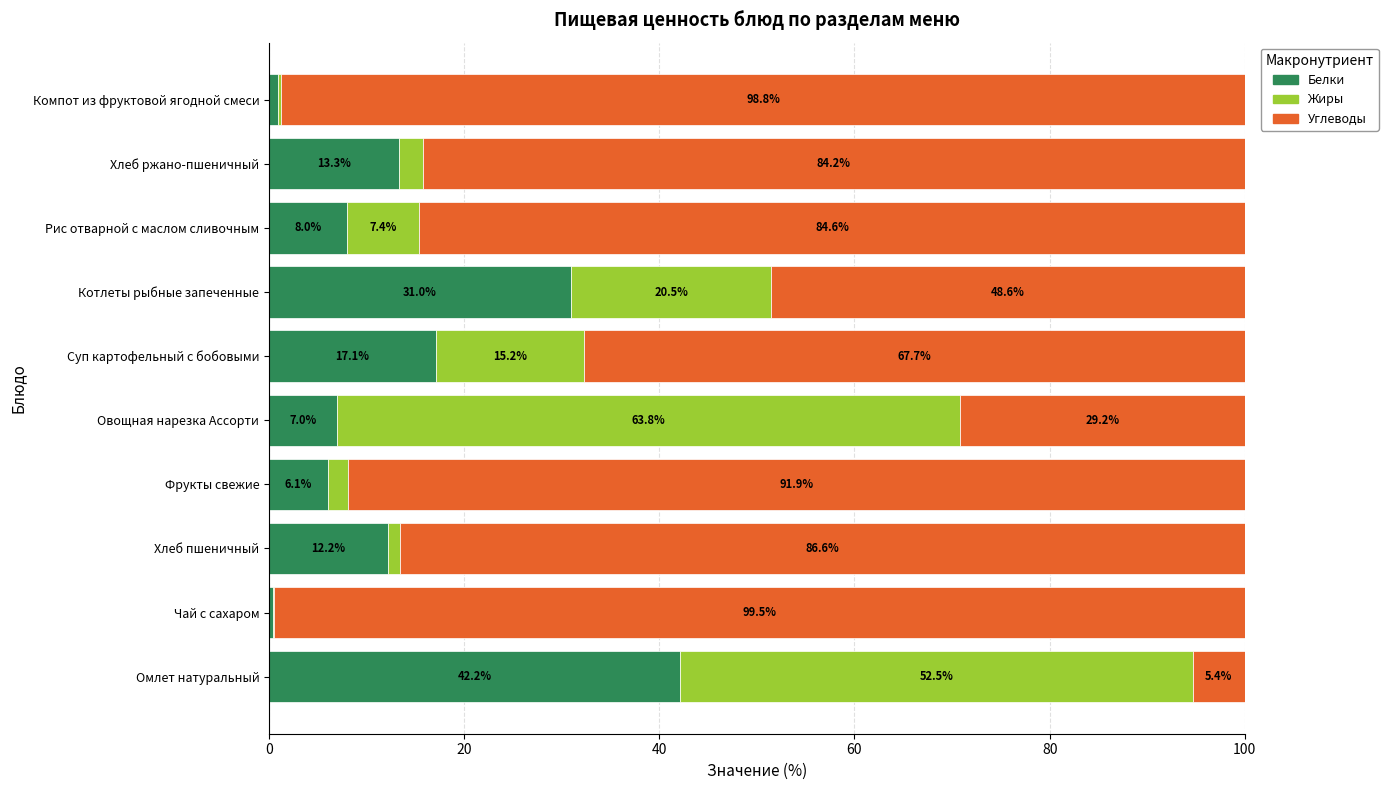

What is the maximum value for Белки?

42.2